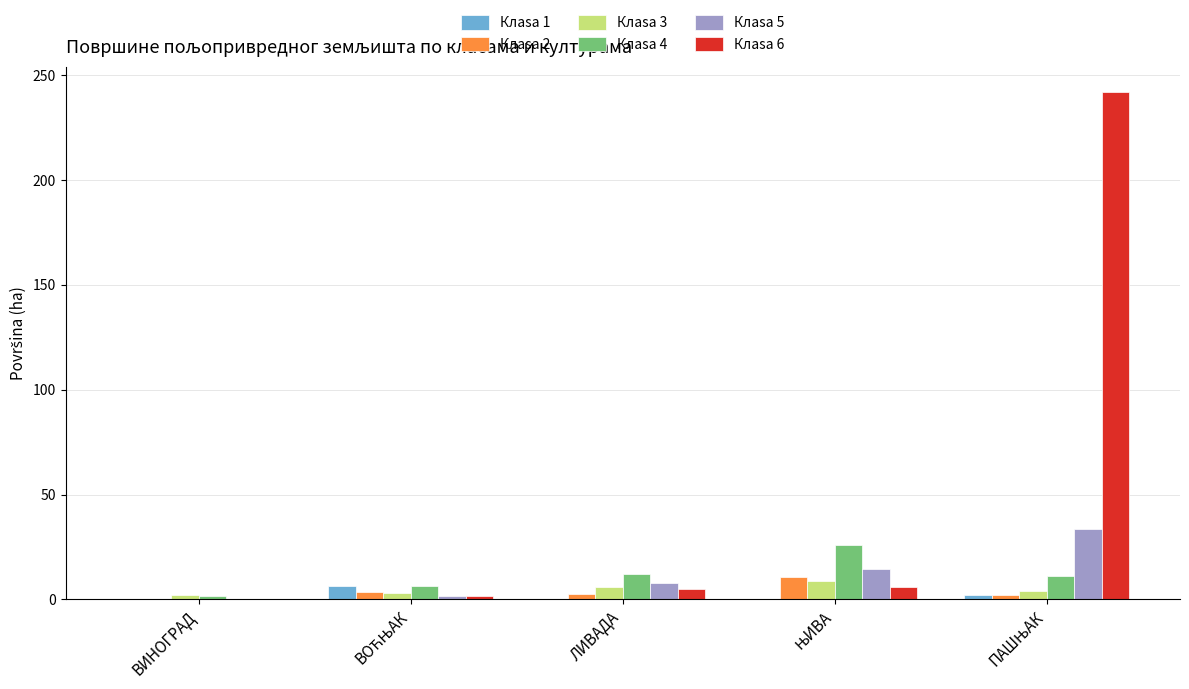

What is the sum of all Клasa 3 values?

23.5